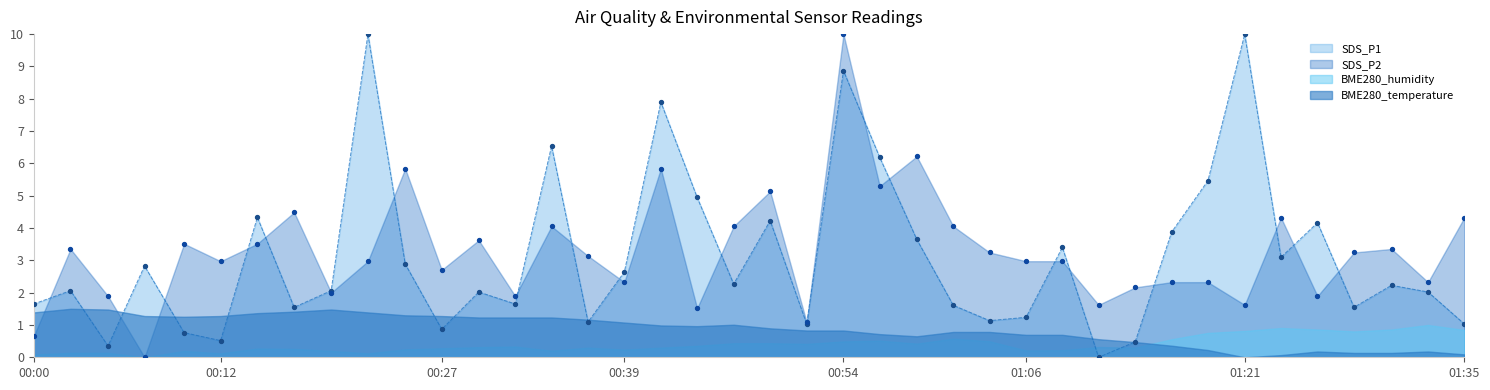

Is it true that SDS_P1 equals 1.6 at 01:35?

False